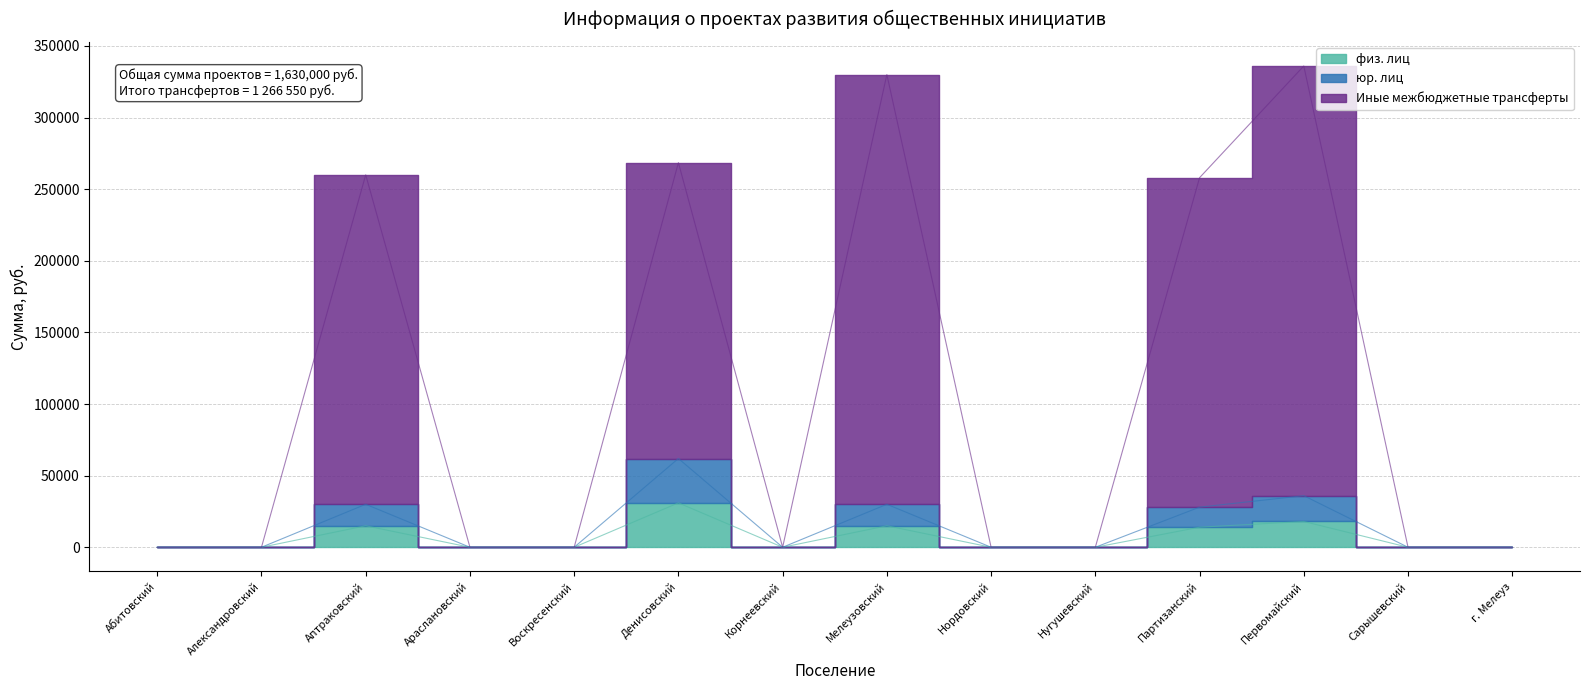

At how many categories does at least one series exceed 303572?

2